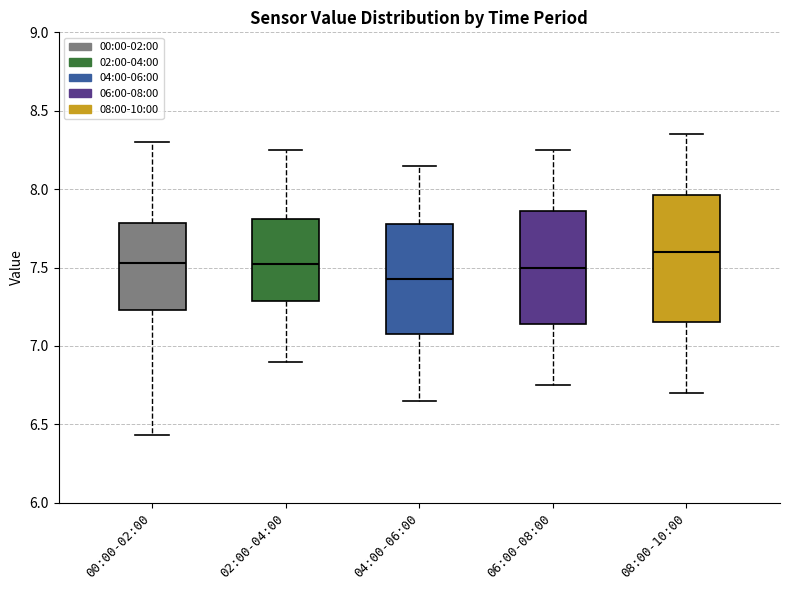

Comparing the boxes themselves (not the whiskers), which one is the tallest?

08:00-10:00